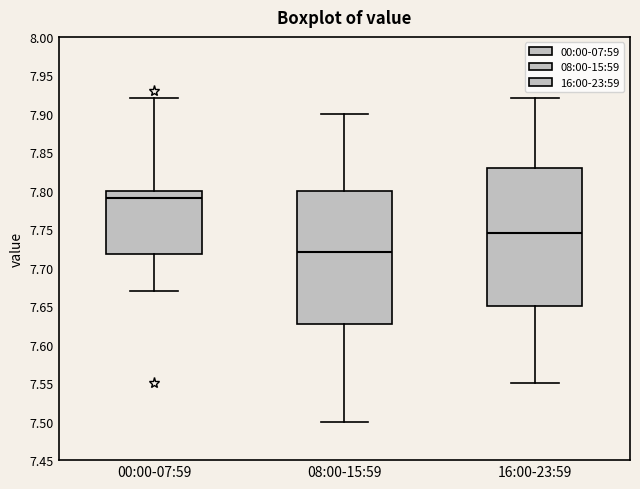

Which box's median line is the lowest?

08:00-15:59